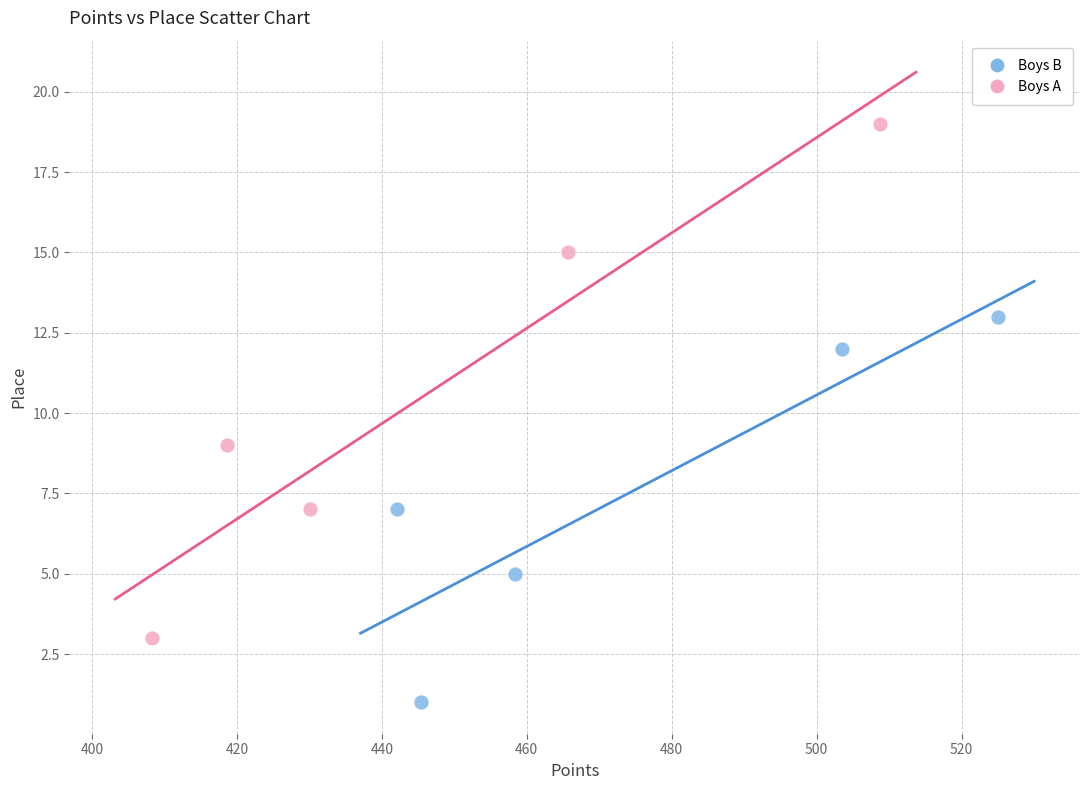

Which series reaches the minimum Y coordinate?

Boys B